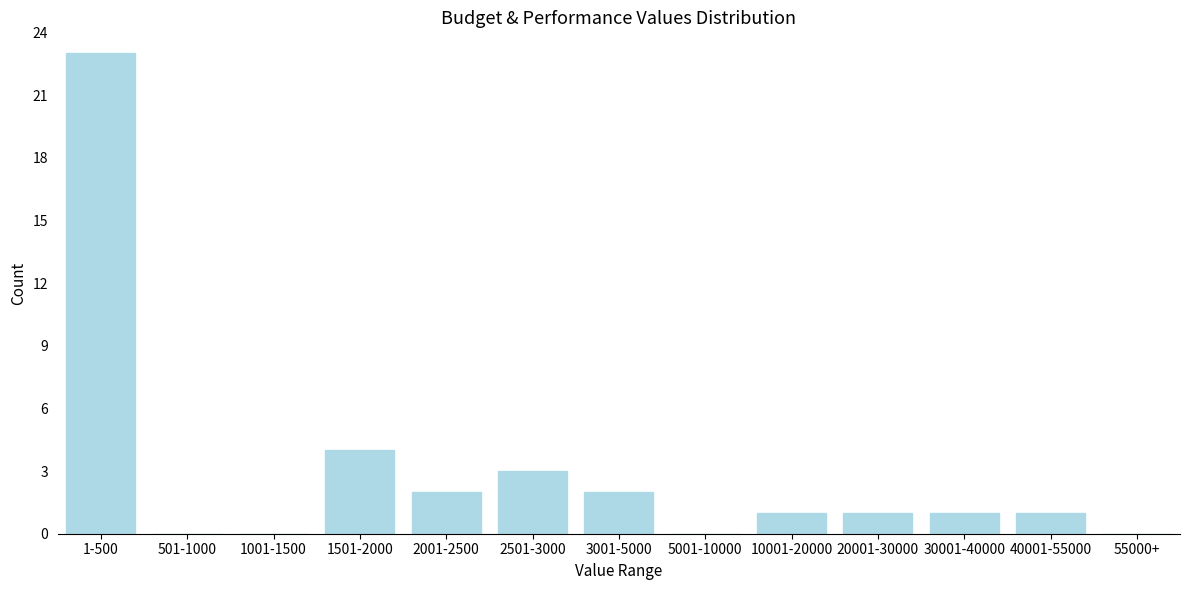

Reading right to left, list all the values displayed in this chart.

55000+=0	40001-55000=1	30001-40000=1	20001-30000=1	10001-20000=1	5001-10000=0	3001-5000=2	2501-3000=3	2001-2500=2	1501-2000=4	1001-1500=0	501-1000=0	1-500=23